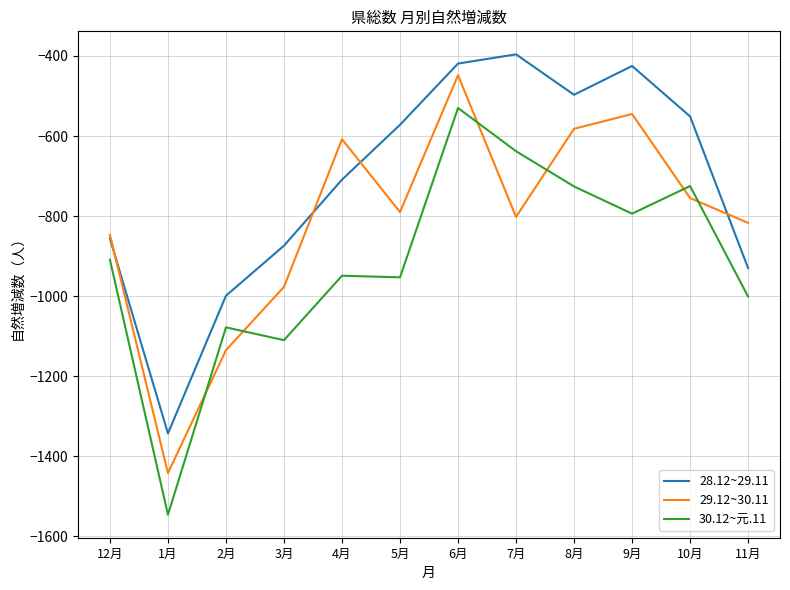

True or false: 28.12~29.11 and 30.12~元.11 cross at least once.

False